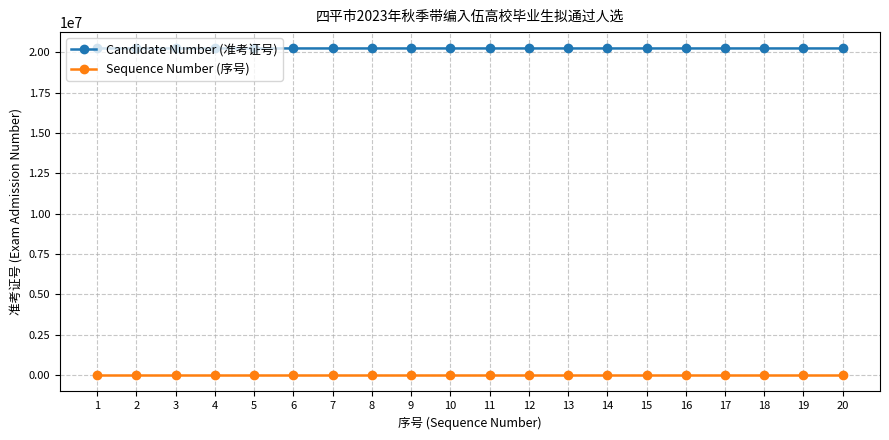

What is the total value across all series at 11?

20230937